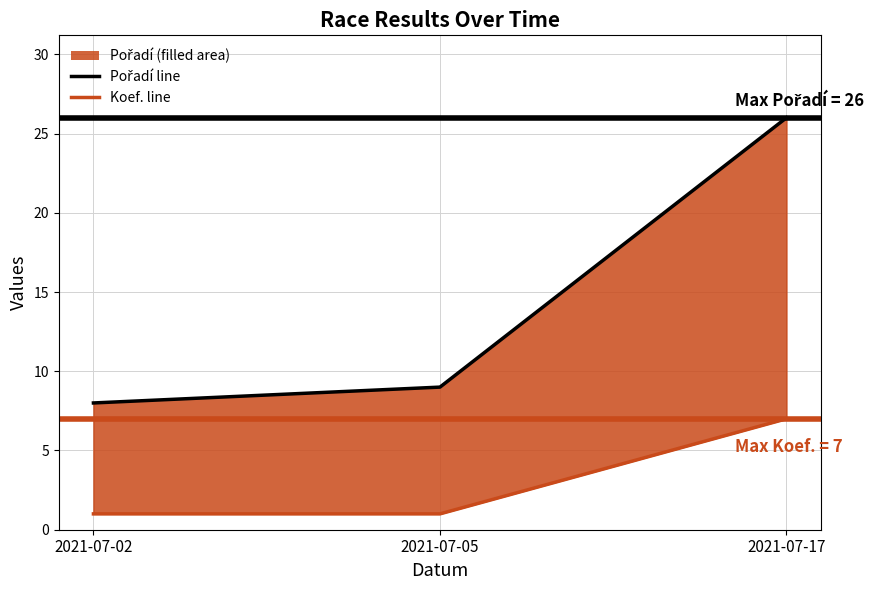

How many values in the Pořadí line series exceed 9?

1